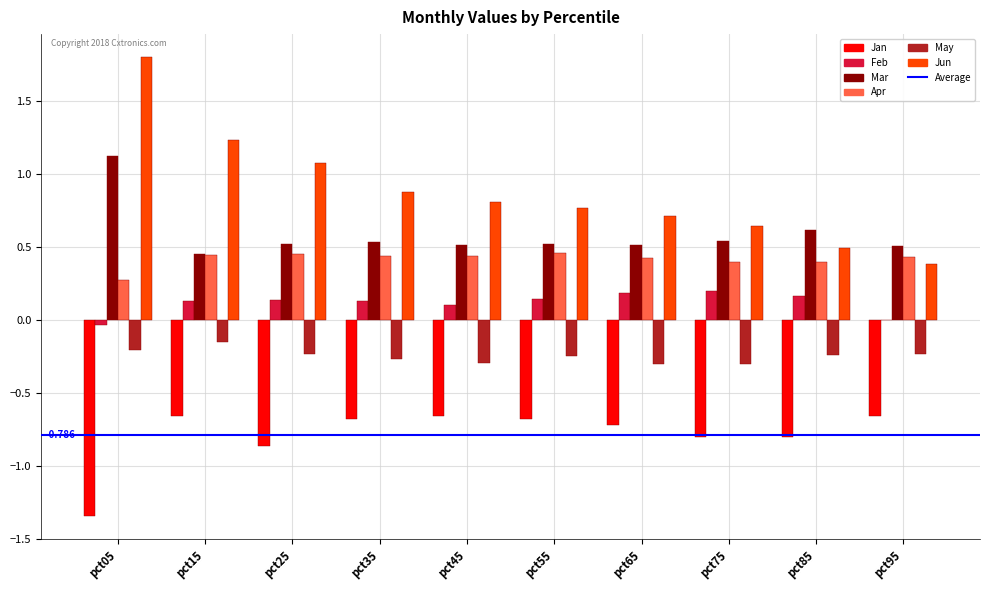

True or false: Mar has a value of 1.5 at pct05.

False